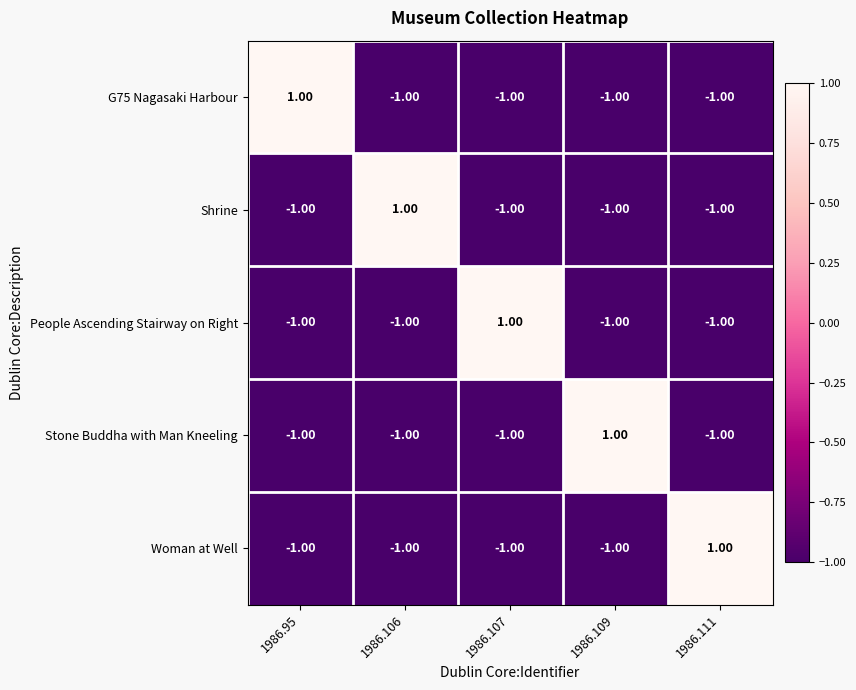

Count the number of data series in this chart.

5